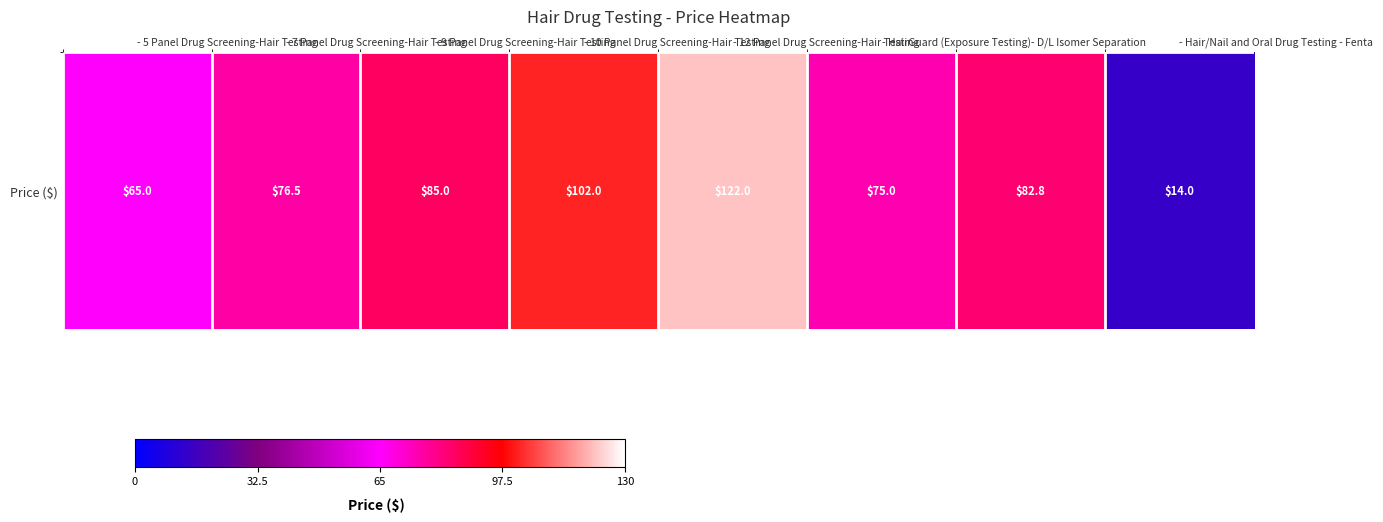

Reading left to right, transcribe all the data shown in this chart.

65.0	76.5	85.0	102.0	122.0	75.0	82.8	14.0